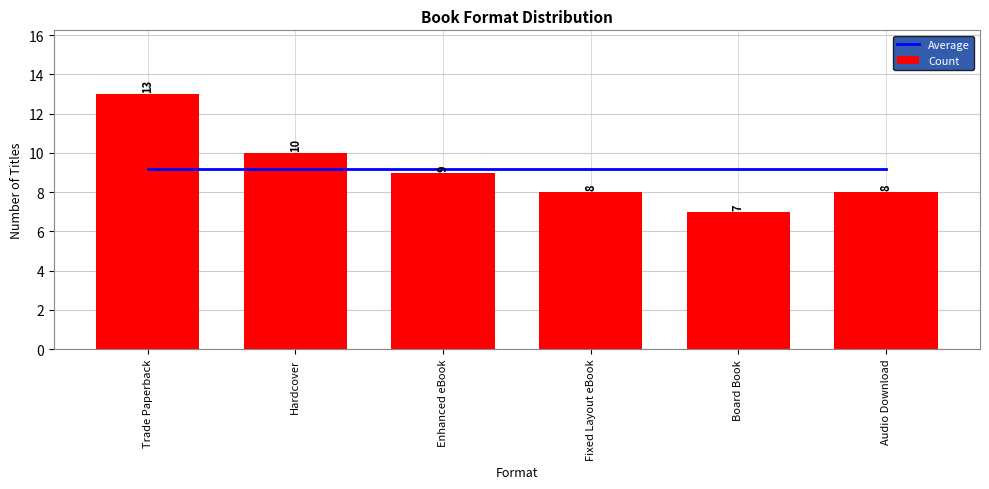

What is the approximate value of Count at Hardcover?

10